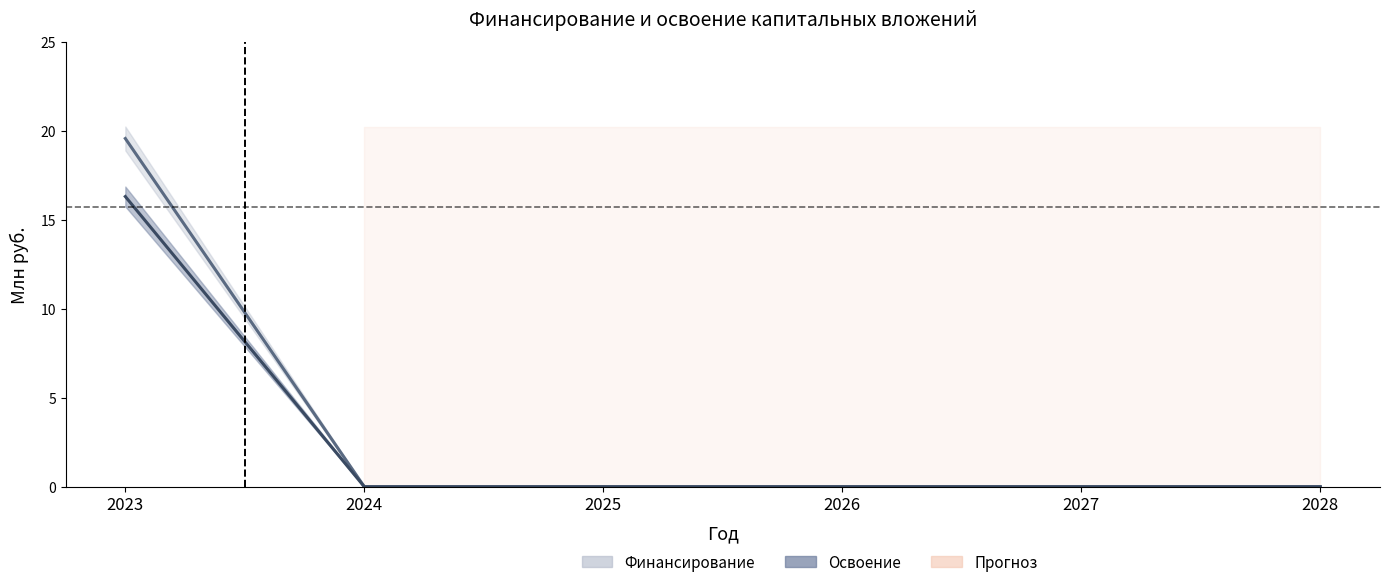

True or false: Финансирование (среднее) and Освоение (среднее) intersect in this chart.

False